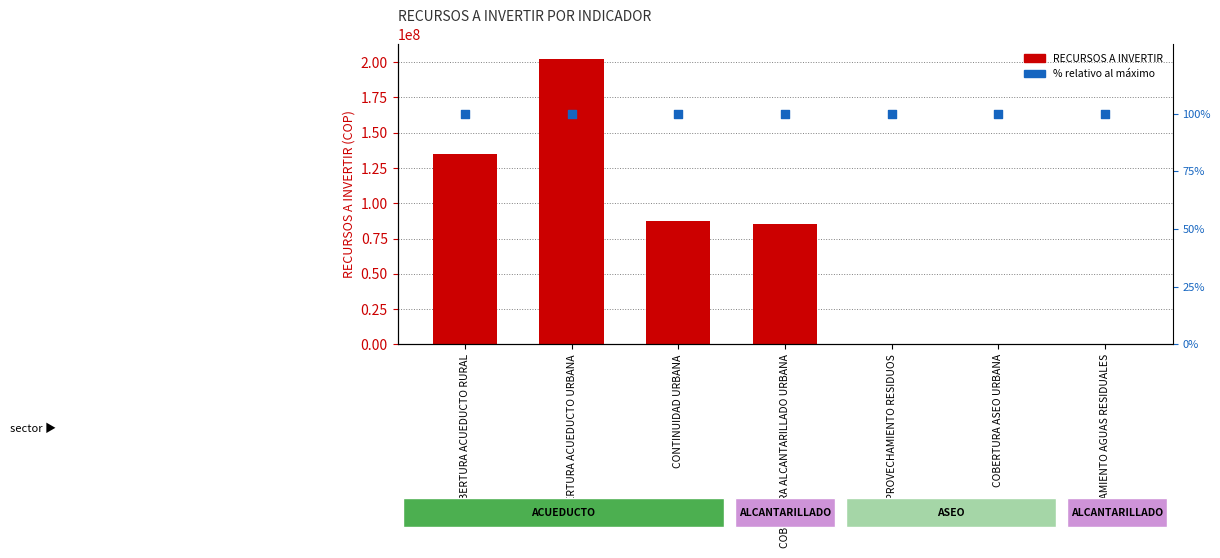

What are all the series names shown in the legend?

RECURSOS A INVERTIR, % relativo